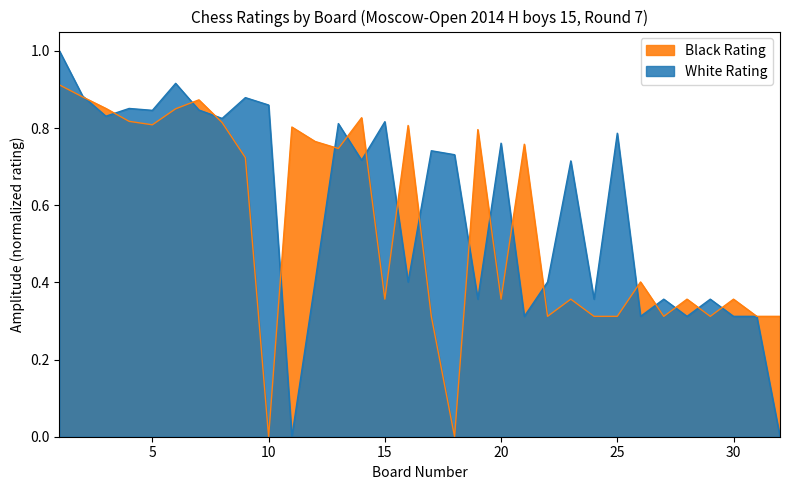

In Black Rating, how many points are higher than both neighbors (excluding endpoints)?

10